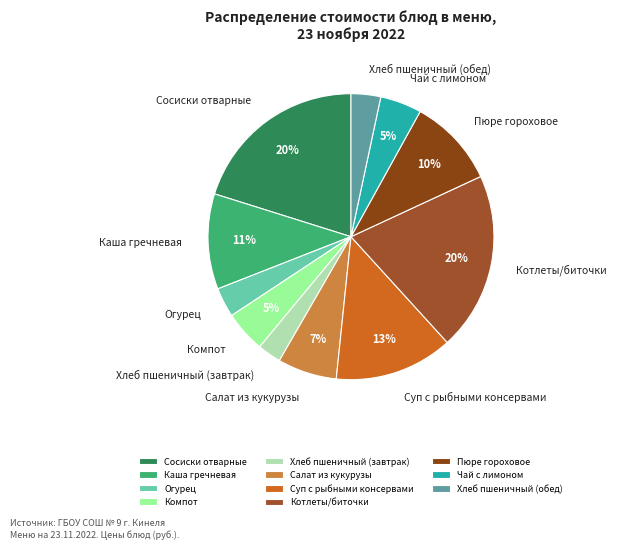

Combined, do Огурец and Салат из кукурузы account for over 50%?

No